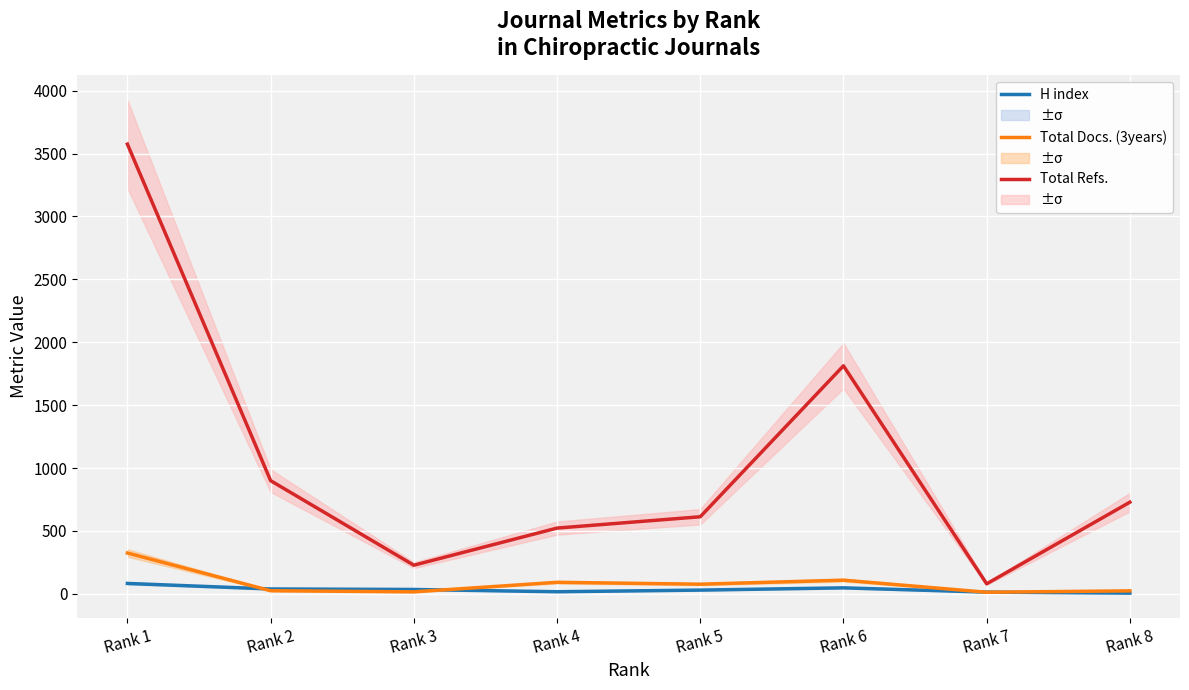

True or false: Total Refs. has a value of 228 at Rank 3.

True